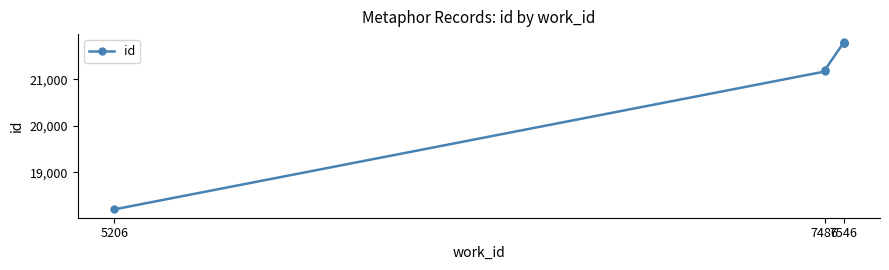

Does the chart display data point markers on the line(s)?

Yes